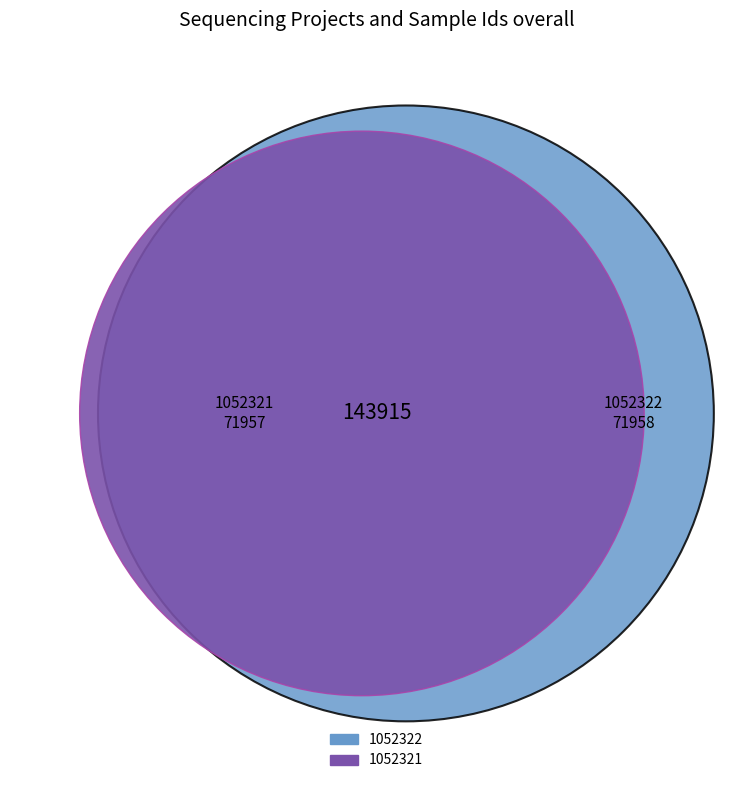

Is it true that 1052322 is 38% of the pie?

False